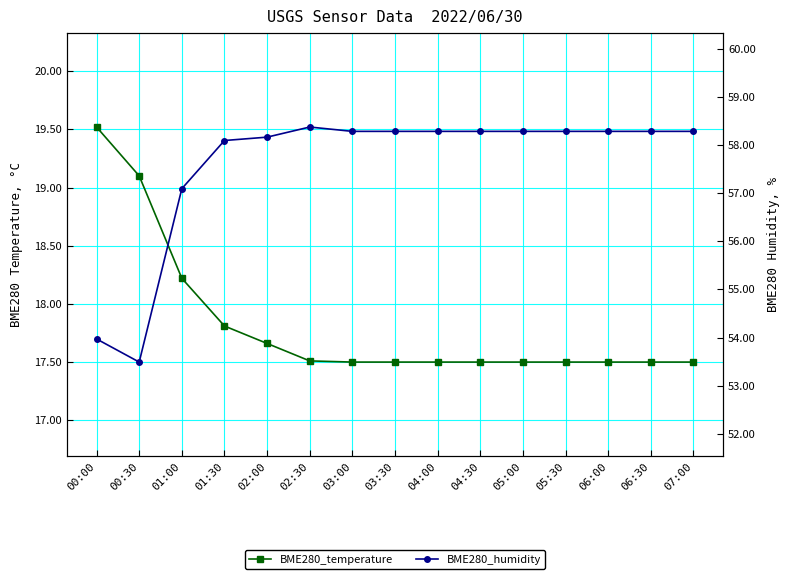

Is the value of BME280_temperature at 03:30 greater than the value of BME280_humidity at 04:30?

No